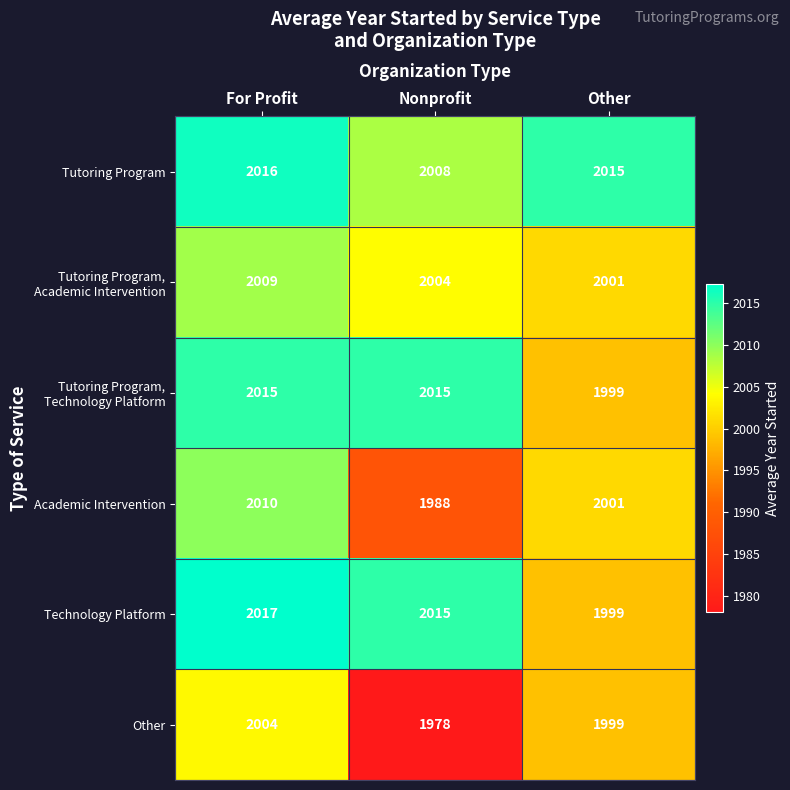

List the labels in order of Academic Intervention value, largest first.

For Profit, Other, Nonprofit